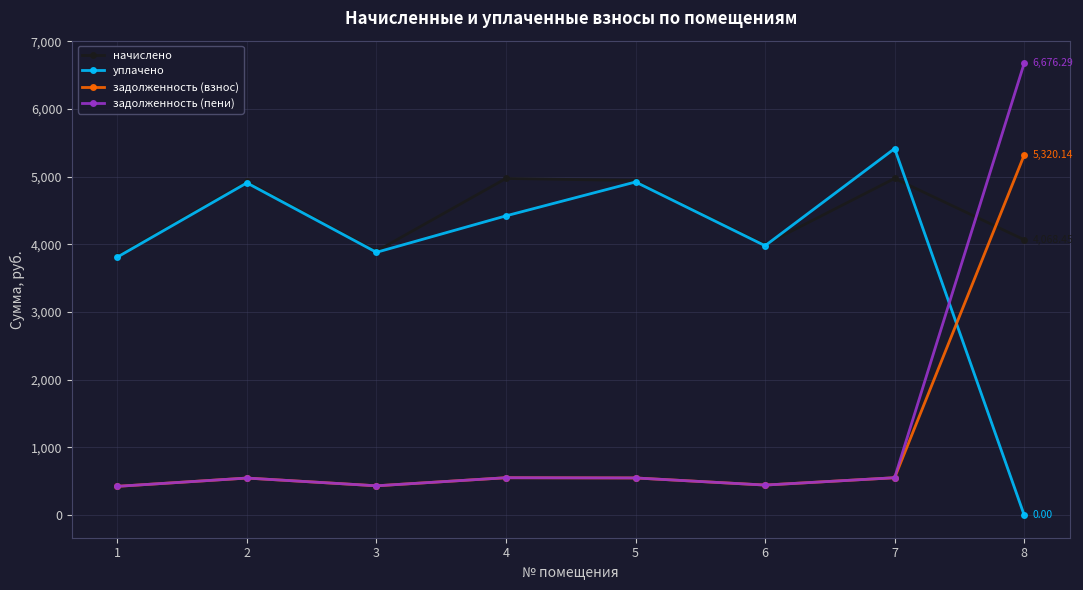

Does the chart have visible grid lines?

Yes